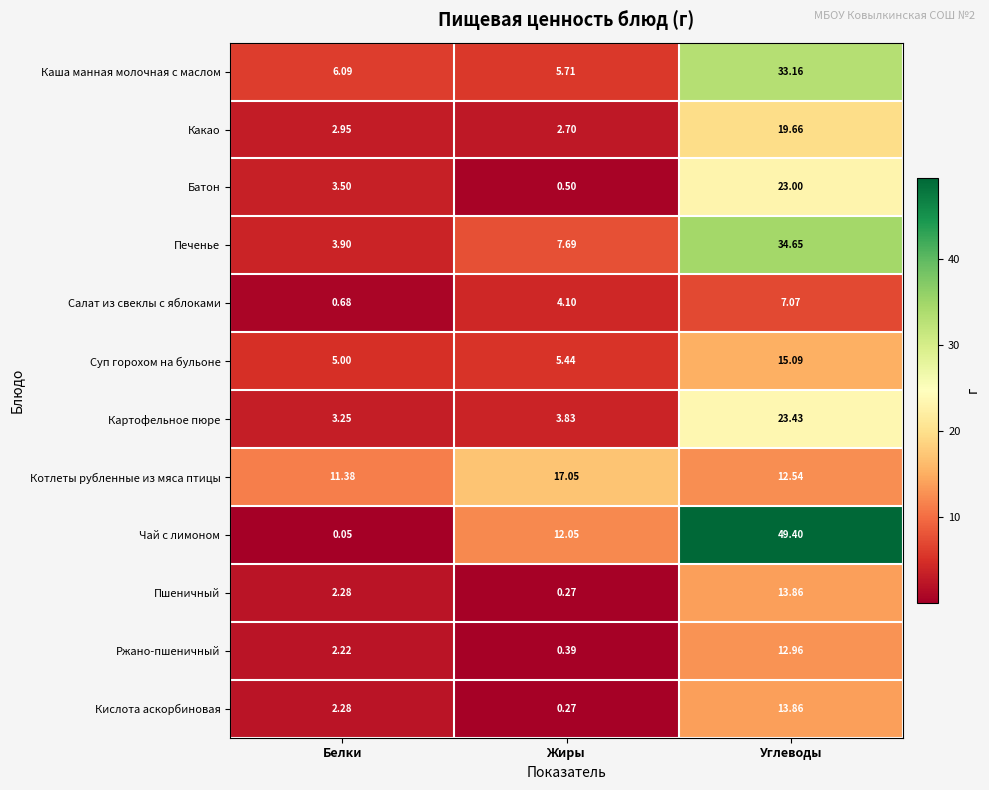

Rank the categories by Салат из свеклы с яблоками value from lowest to highest.

Белки, Жиры, Углеводы